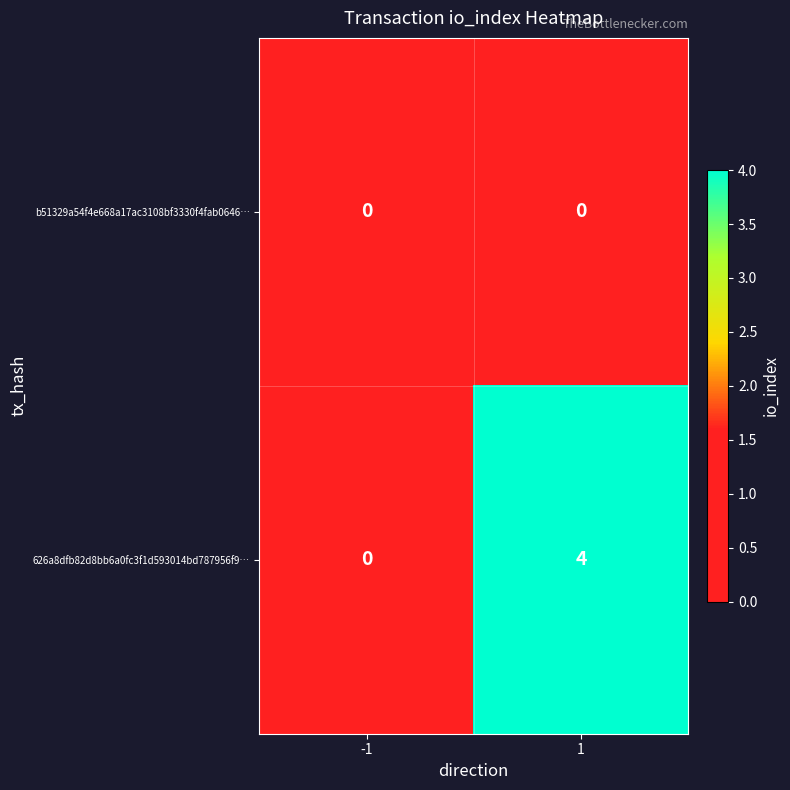

Which series has the largest total across all categories?

626a8dfb82d8bb6a0fc3f1d593014bd787956f9…